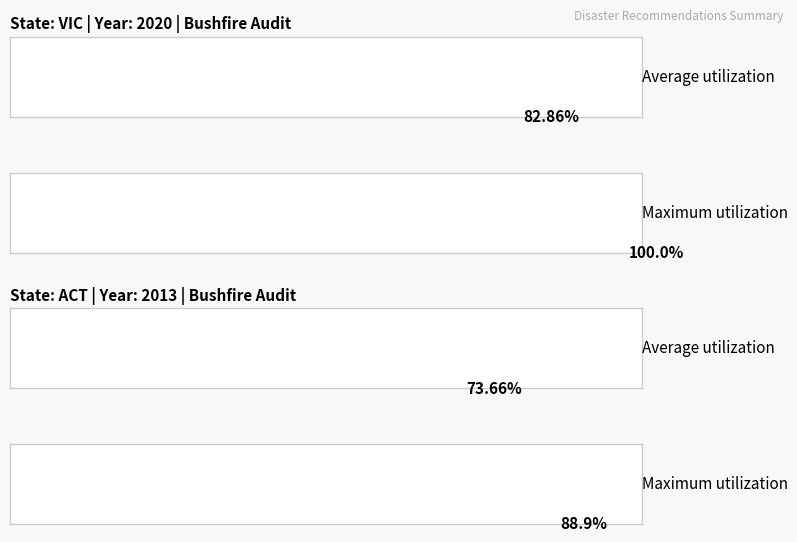

Is the value of ACT at 0 greater than the value of VIC at 1?

No